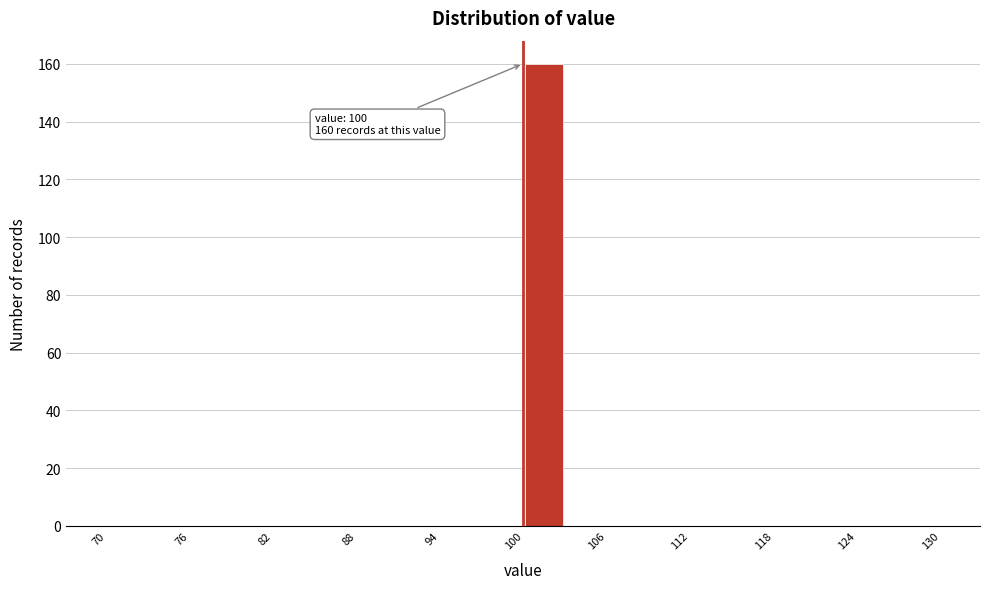

Read against the x-axis, roughly where is the centre of the tallest bar?

102